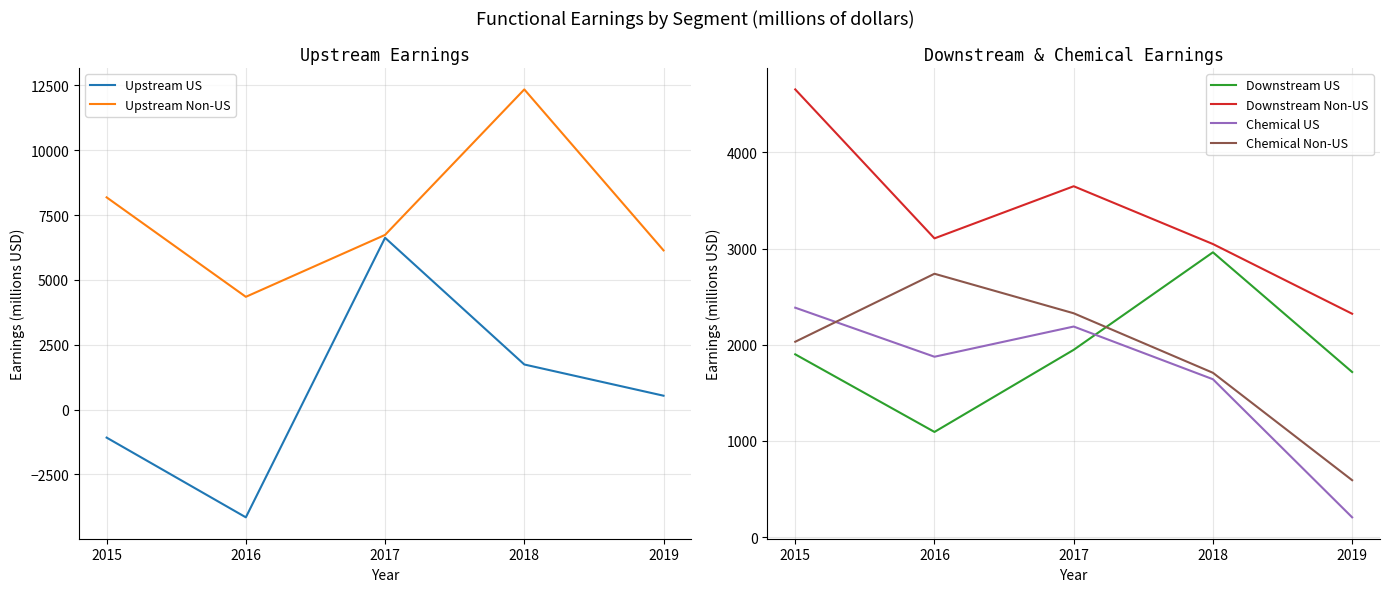

True or false: Chemical US has a value of 206 at 2019.

True